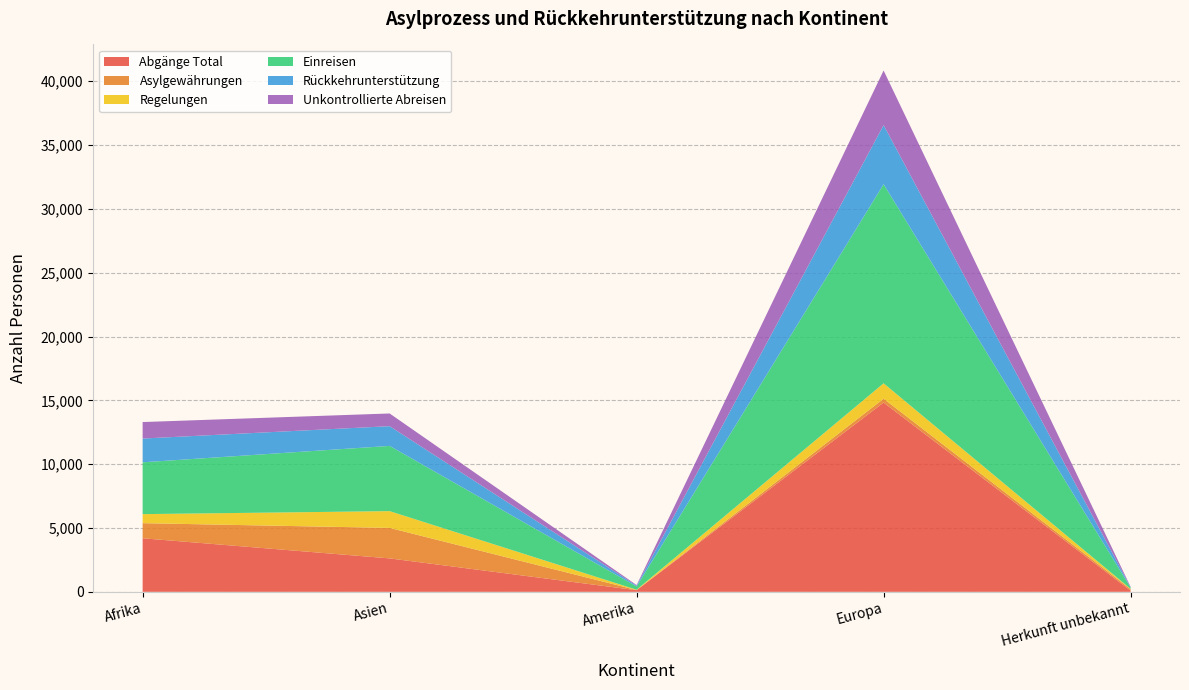

Reading right to left, list all the values displayed in this chart.

Abgänge Total: Herkunft unbekannt=93	Europa=14826	Amerika=128	Asien=2619	Afrika=4196
Asylgewährungen: Herkunft unbekannt=112	Europa=301	Amerika=12	Asien=2388	Afrika=1183
Regelungen: Herkunft unbekannt=31	Europa=1207	Amerika=26	Asien=1314	Afrika=707
Einreisen: Herkunft unbekannt=97	Europa=15595	Amerika=252	Asien=5110	Afrika=4060
Rückkehrunterstützung: Herkunft unbekannt=37	Europa=4630	Amerika=64	Asien=1546	Afrika=1861
Unkontrollierte Abreisen: Herkunft unbekannt=24	Europa=4277	Amerika=48	Asien=994	Afrika=1292